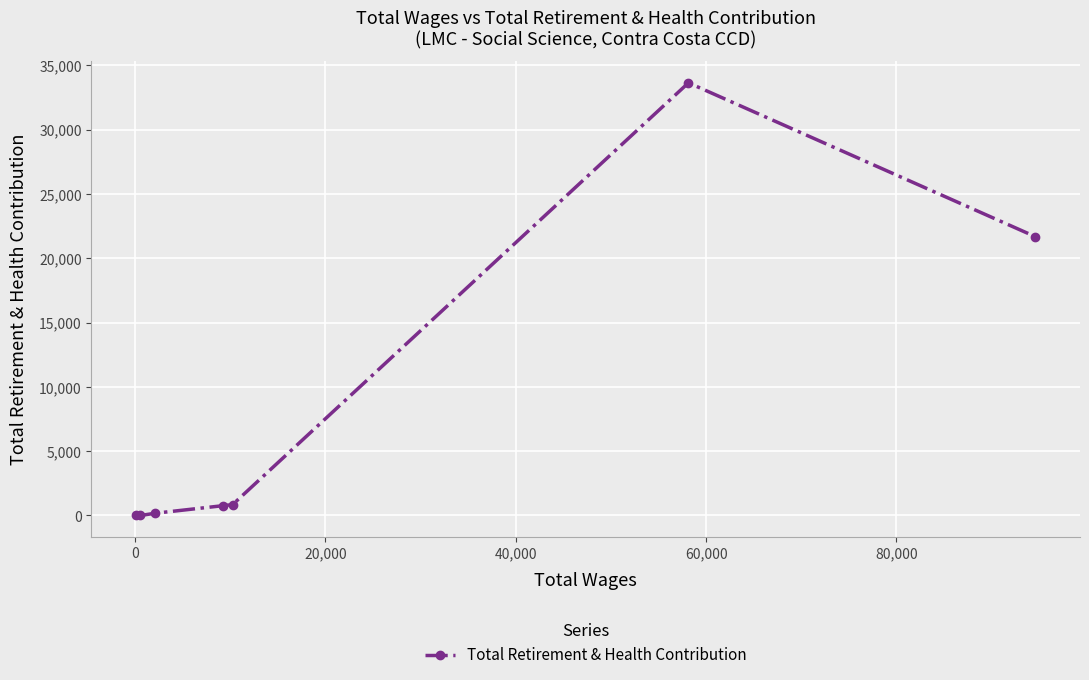

What is the difference between the maximum and minimum values?

33645